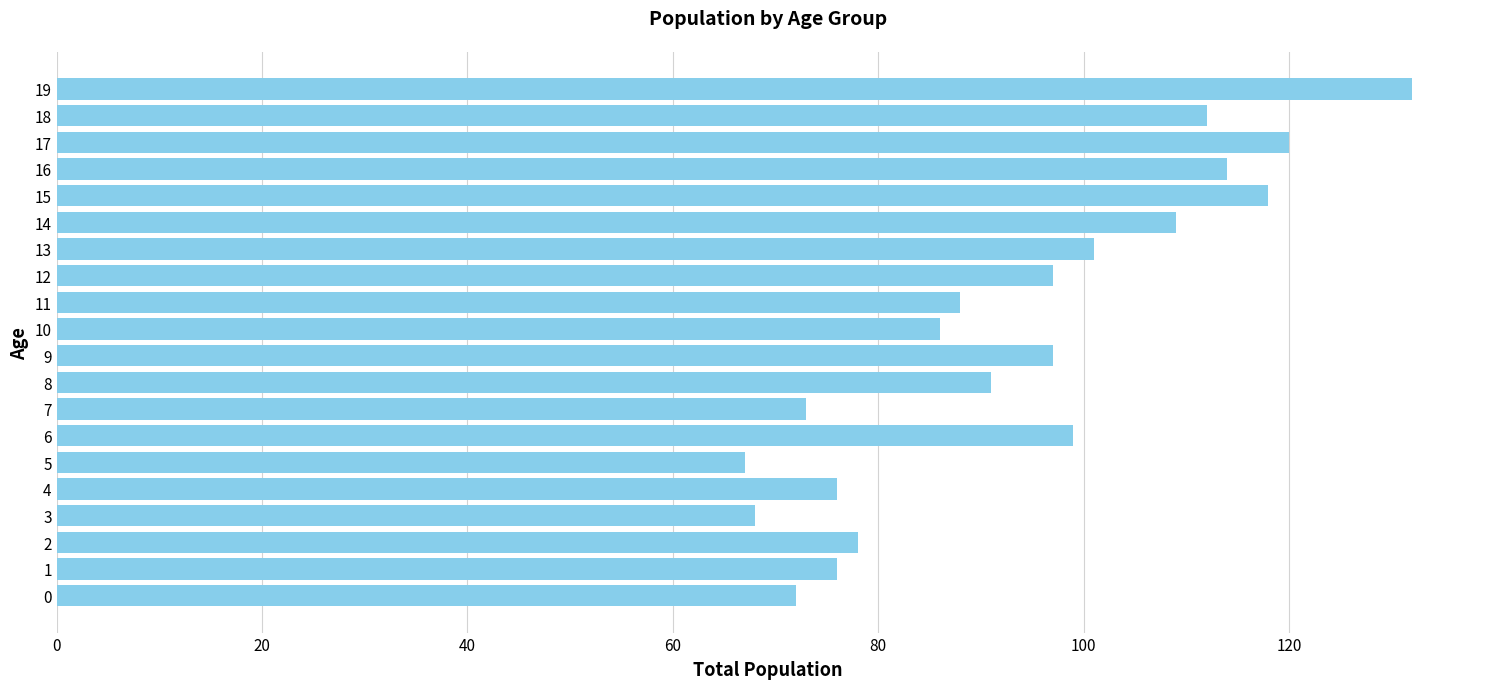

What is the ratio of the value at 7 to the value at 9?

0.8